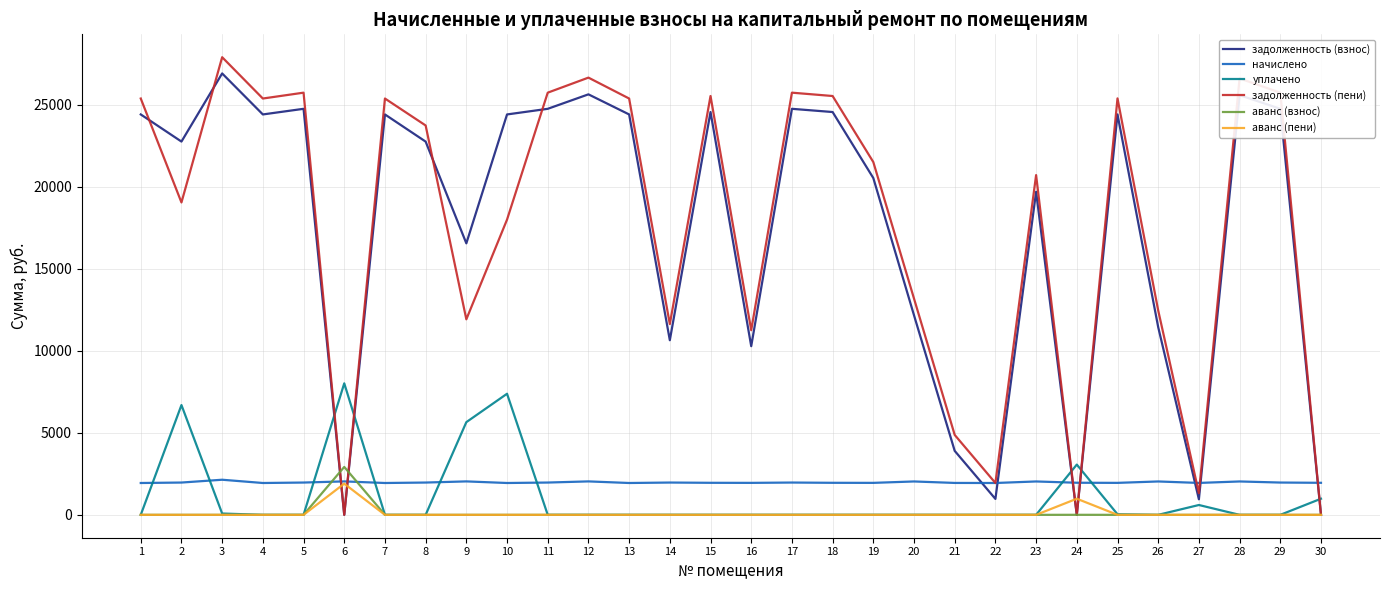

Is the value of начислено at 11 greater than the value of задолженность (взнос) at 21?

No